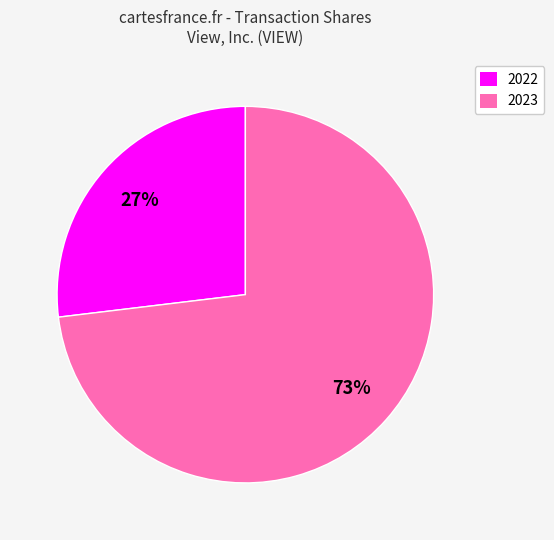

To the nearest percent, what is the average slice percentage?

50%